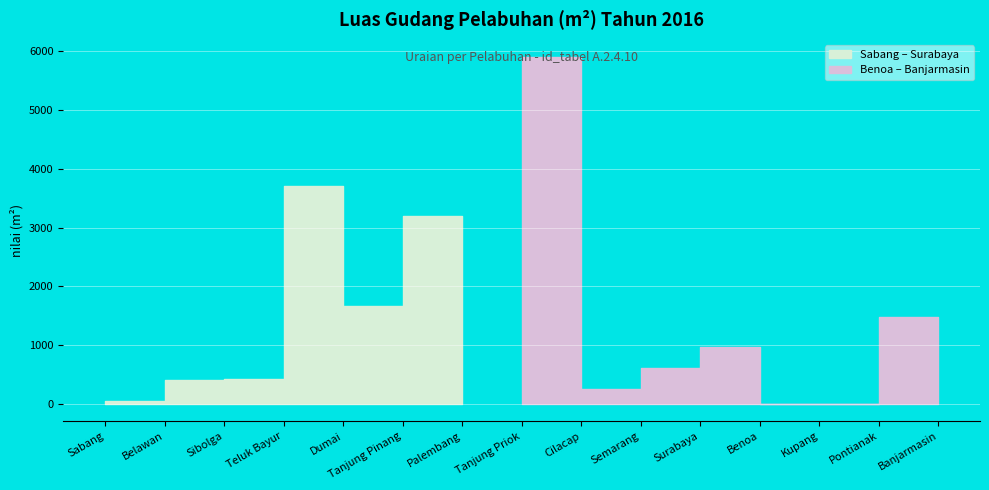

Between Teluk Bayur and Tanjung Pinang, which is larger?

Teluk Bayur